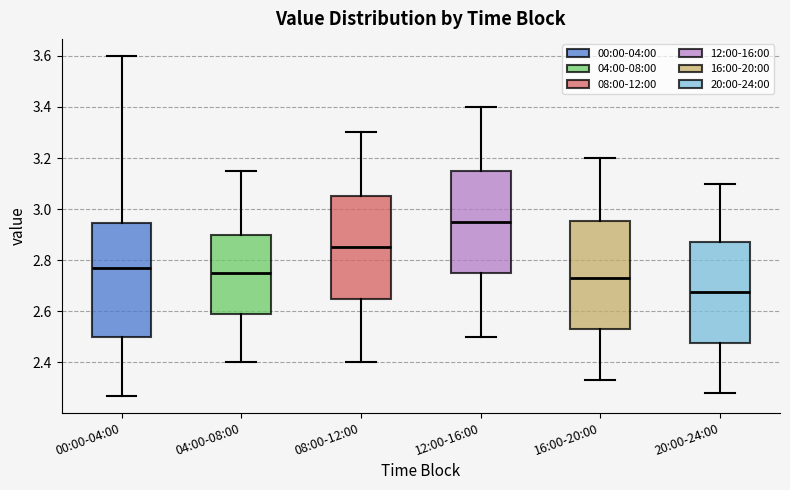

Which box's median line is the highest?

12:00-16:00